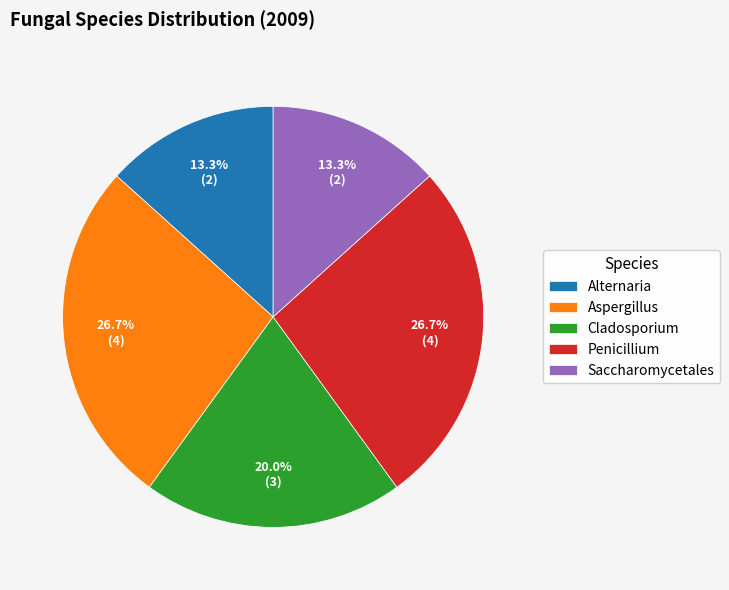

Does Aspergillus account for over 50% of the chart?

No